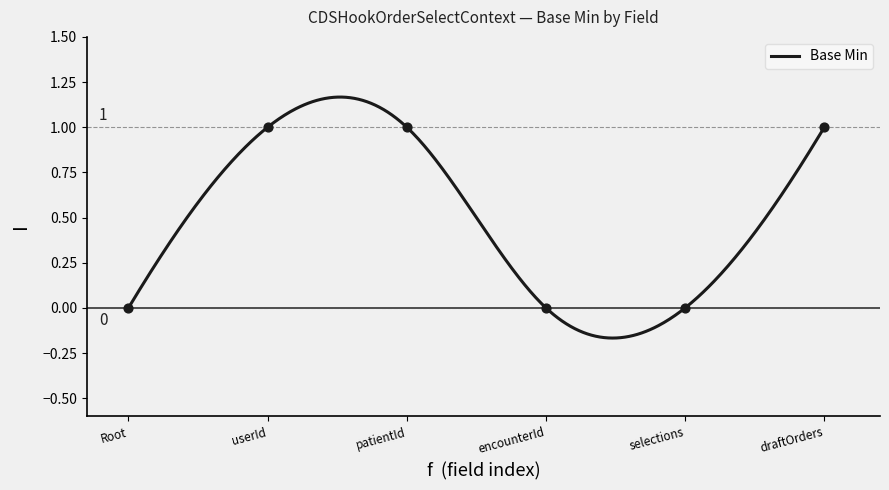

Between patientId and draftOrders, which is larger?

patientId